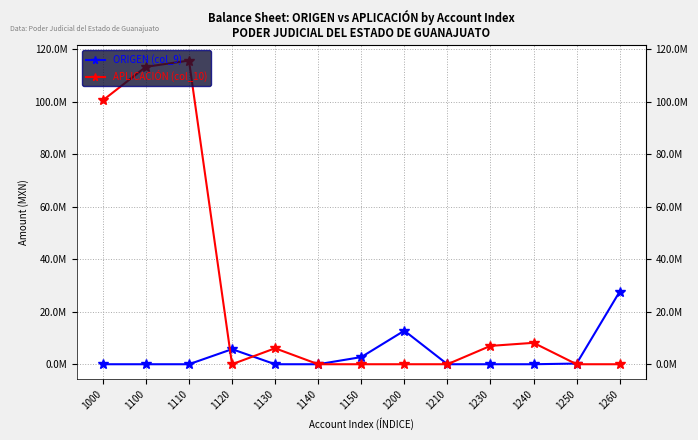

What are all the series names shown in the legend?

ORIGEN (col_9), APLICACIÓN (col_10)